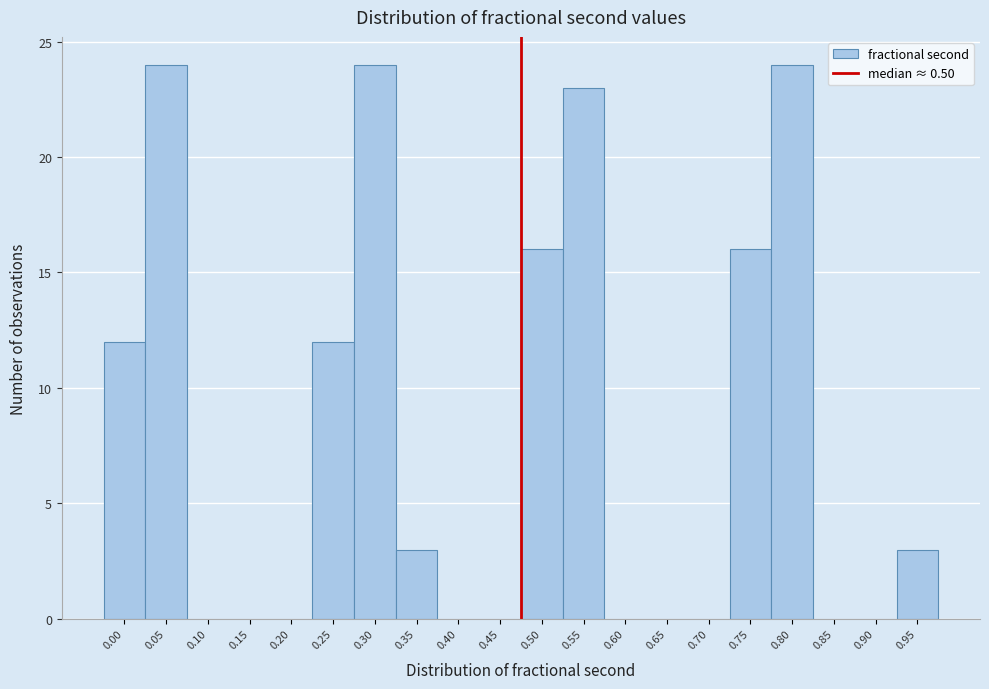

Reading left to right, extract all data points from this chart.

0.00=12	0.05=24	0.10=0	0.15=0	0.20=0	0.25=12	0.30=24	0.35=3	0.40=0	0.45=0	0.50=16	0.55=23	0.60=0	0.65=0	0.70=0	0.75=16	0.80=24	0.85=0	0.90=0	0.95=3